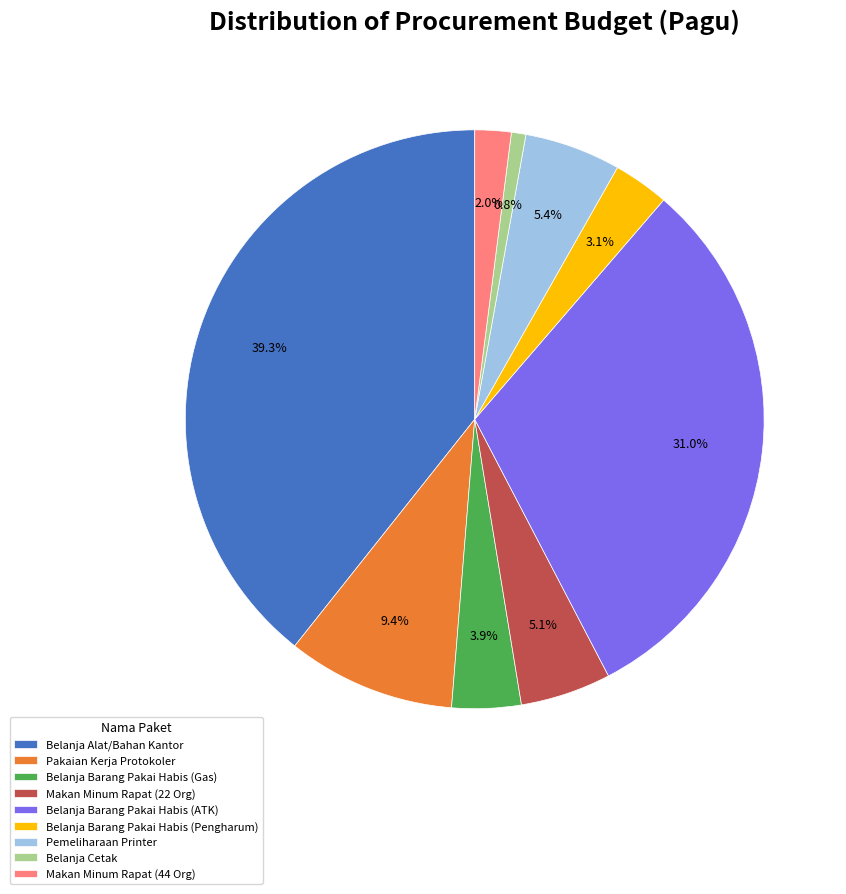

To the nearest percent, what is the difference between the largest and smallest slice percentages?

39%